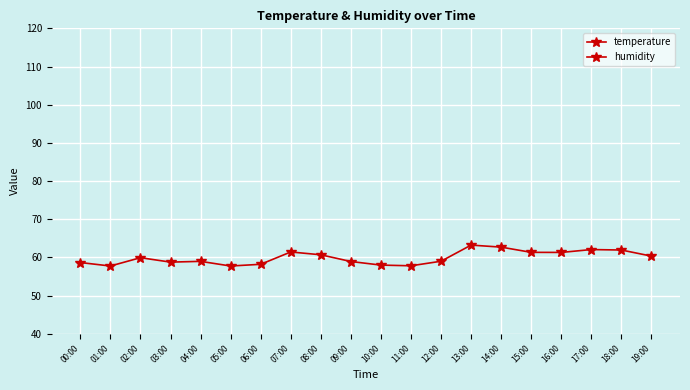

What is the label of the 2nd point from the left?

01:00